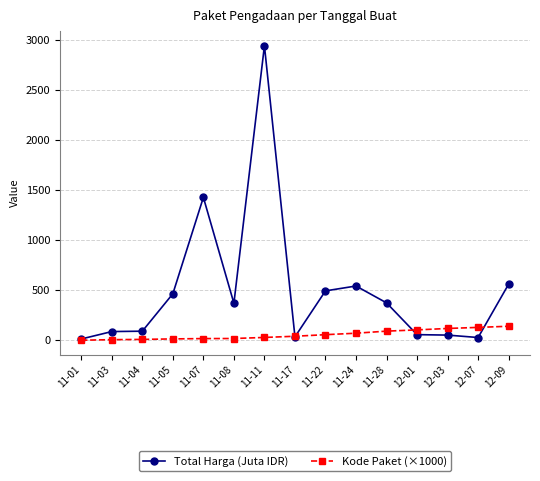

What is the label of the 2nd point from the right?

12-07